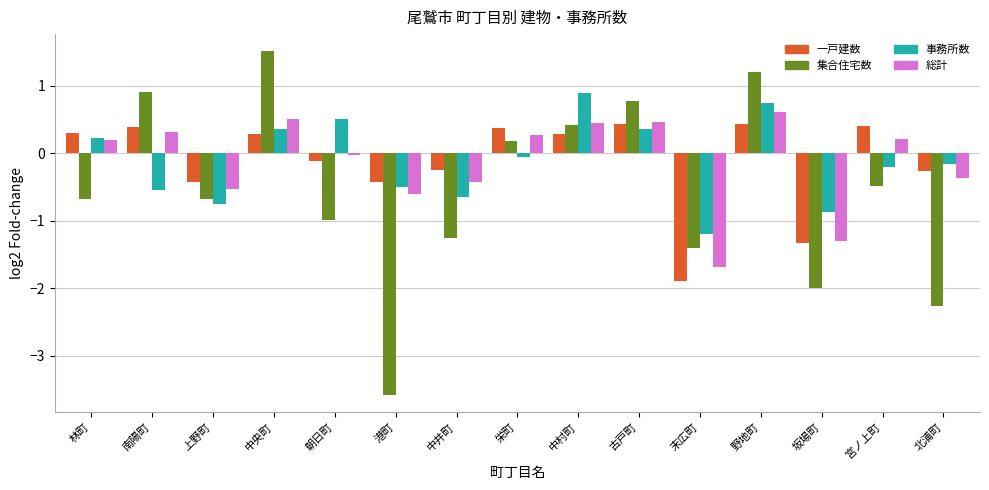

What value does the 集合住宅数 series have at 港町?

-3.6